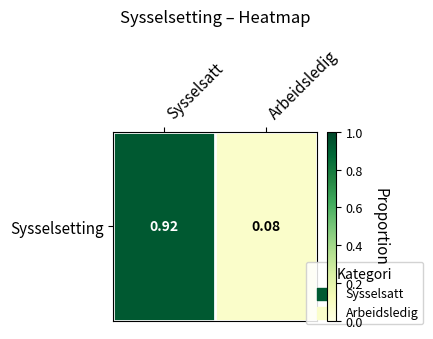

At which category does the chart reach its peak across all series?

Sysselsatt